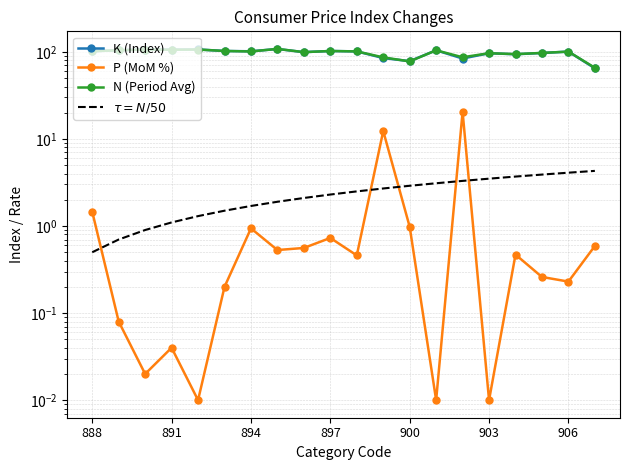

What are all the series names shown in the legend?

K (Index), P (MoM %), N (Period Avg), $\tau = N/50$